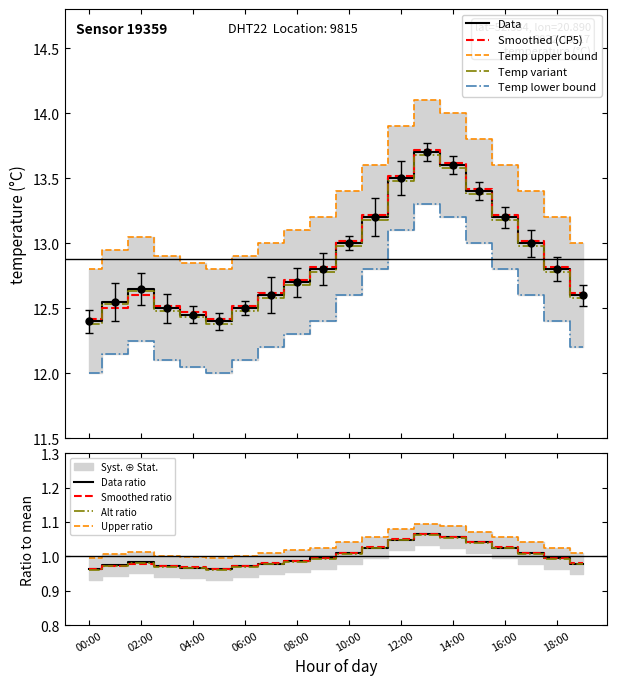

Between 05:00 and 08:00, which series saw the biggest shift?

temp_smoothed